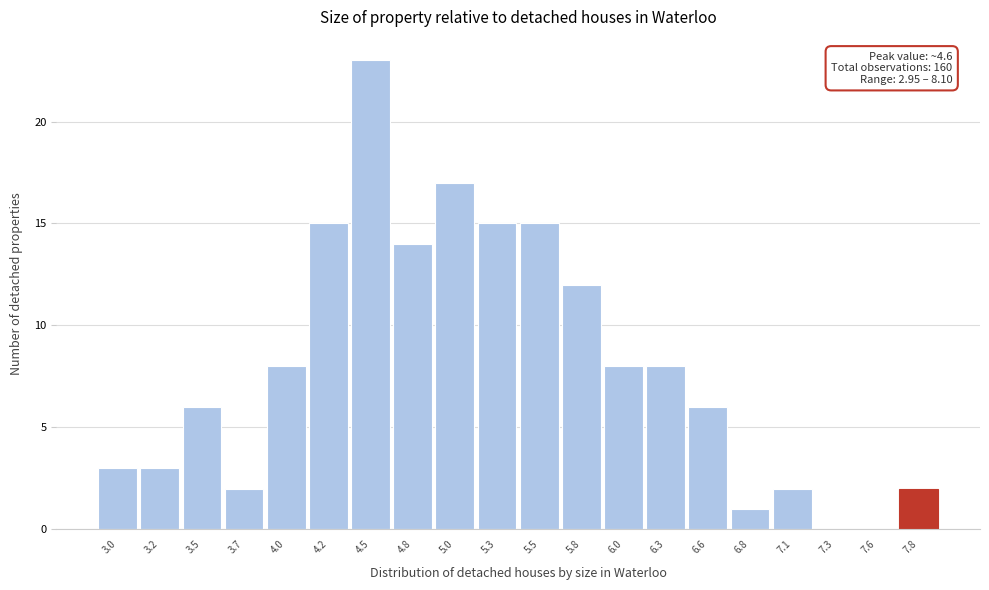

Reading right to left, extract all data points from this chart.

7.8=2	7.6=0	7.3=0	7.1=2	6.8=1	6.6=6	6.3=8	6.0=8	5.8=12	5.5=15	5.3=15	5.0=17	4.8=14	4.5=23	4.2=15	4.0=8	3.7=2	3.5=6	3.2=3	3.0=3